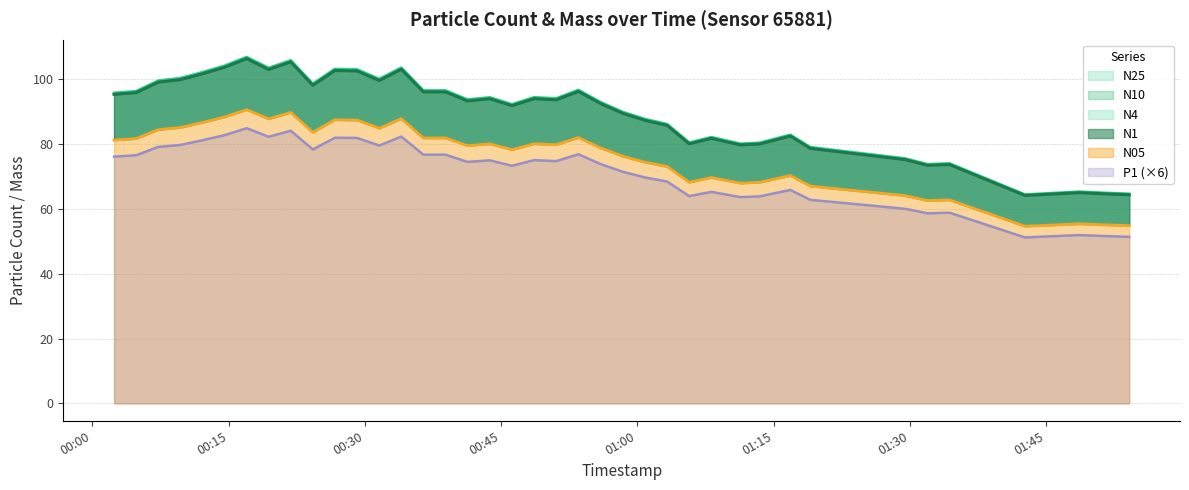

True or false: N10 line and P1 line (×6) intersect in this chart.

False